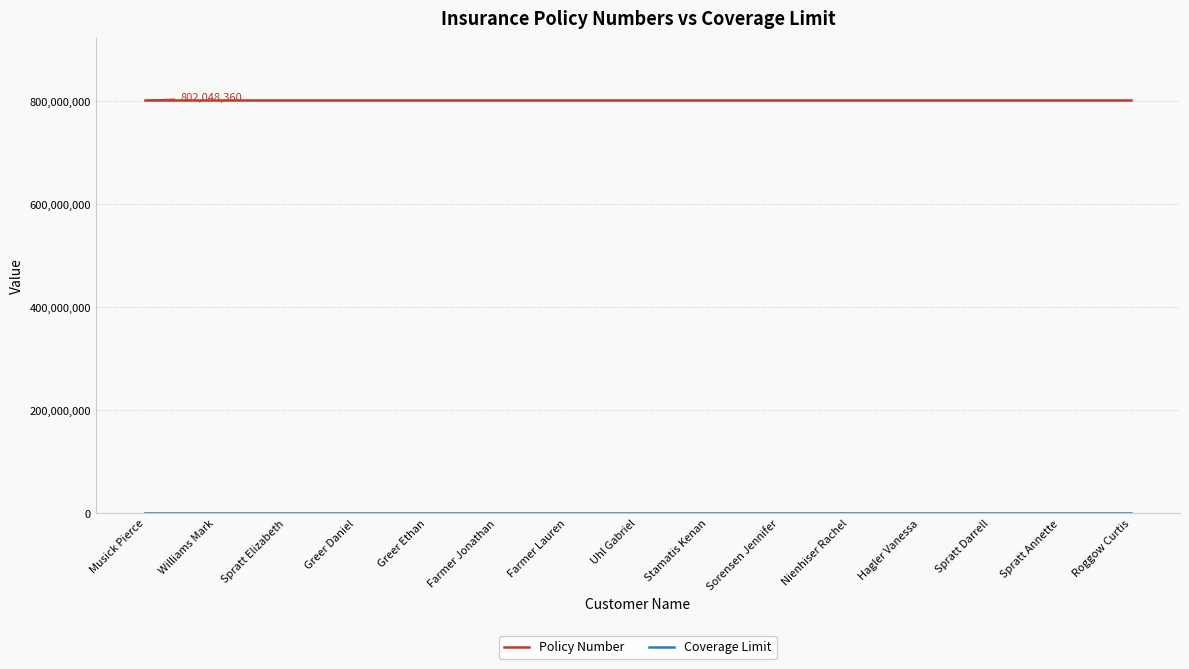

What is the sum of the Policy Number values at Spratt Annette and Spratt Darrell?

1604096745